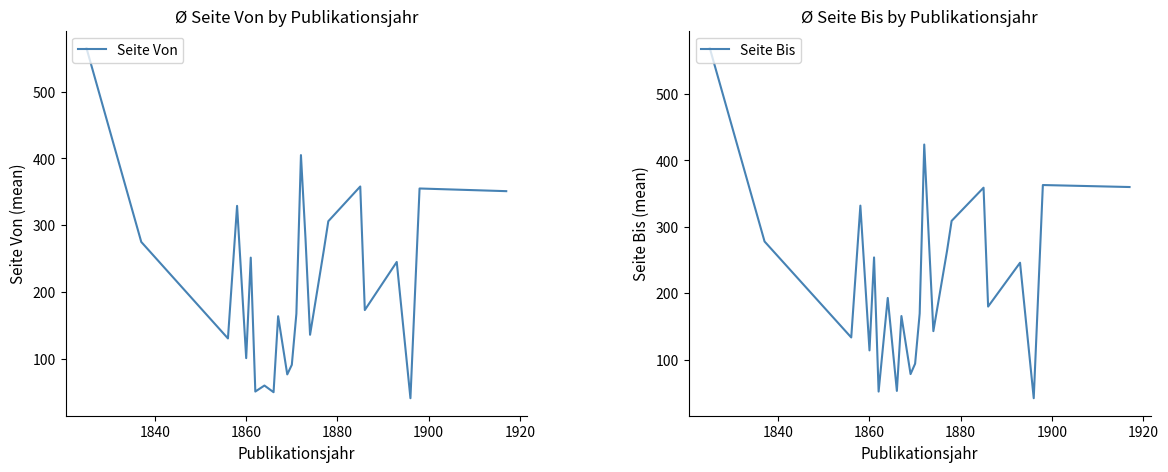

Is this an area chart (filled region under the line)?

No